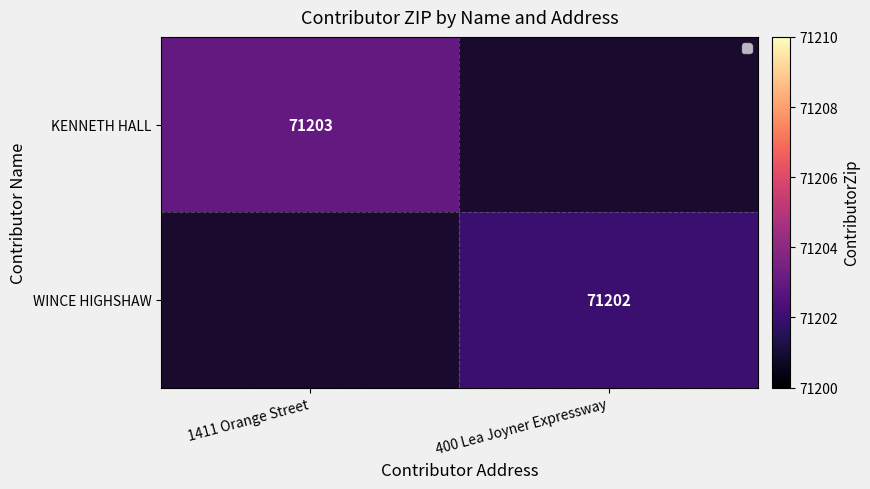

Is it true that WINCE HIGHSHAW equals 71202 at 400 Lea Joyner Expressway?

True